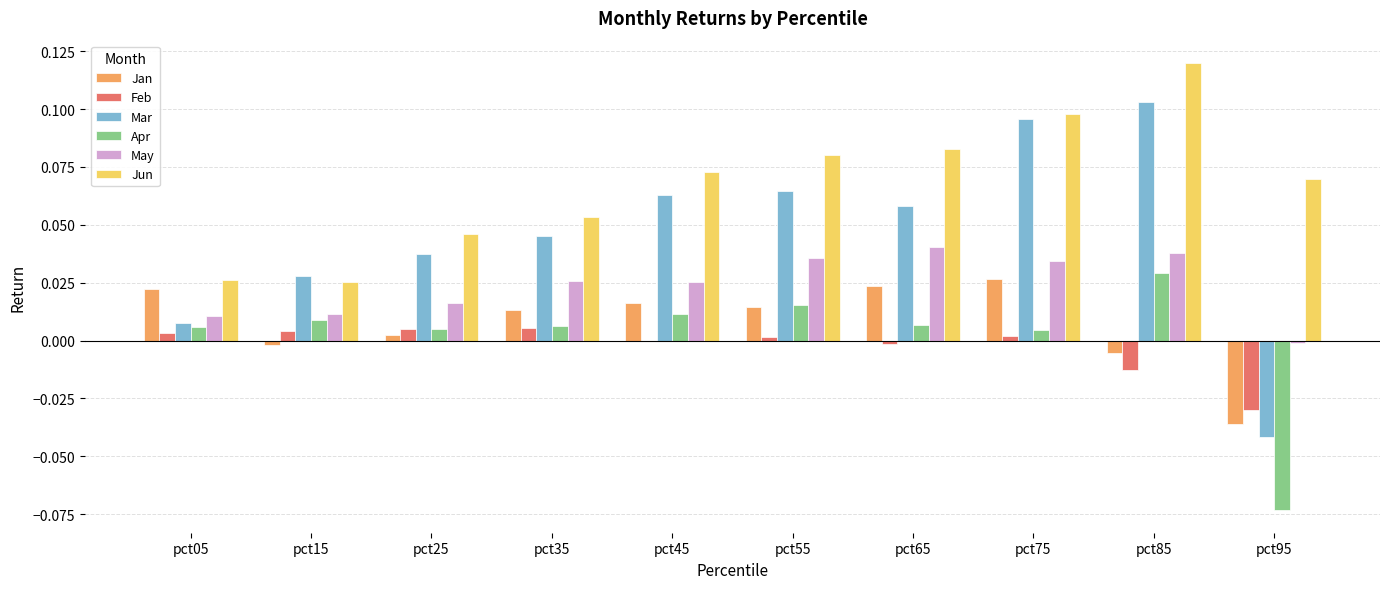

The May series shows 0.0 at pct15. True or false?

True